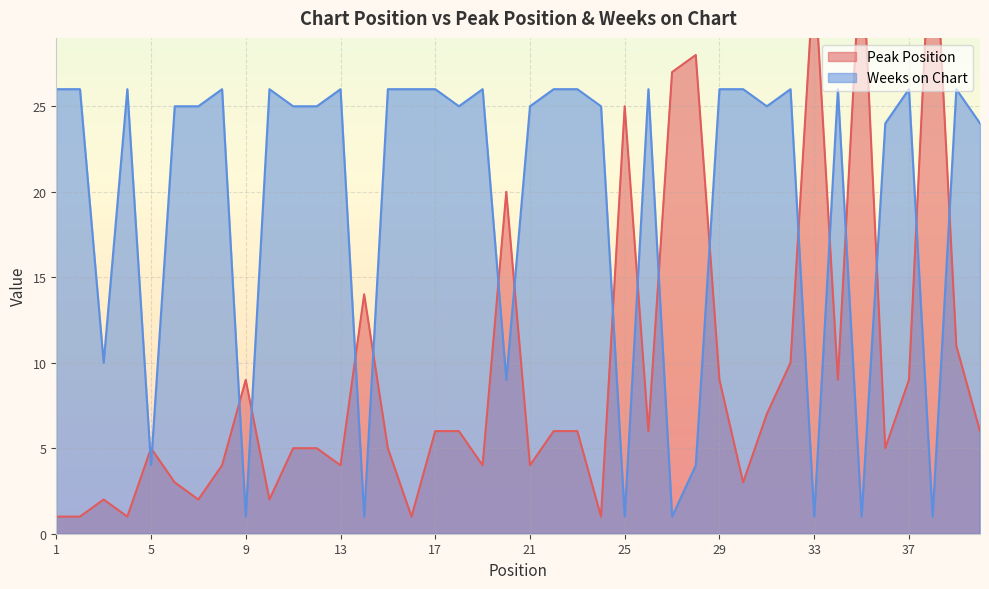

Where is Weeks on Chart nearest to the value 13?

3